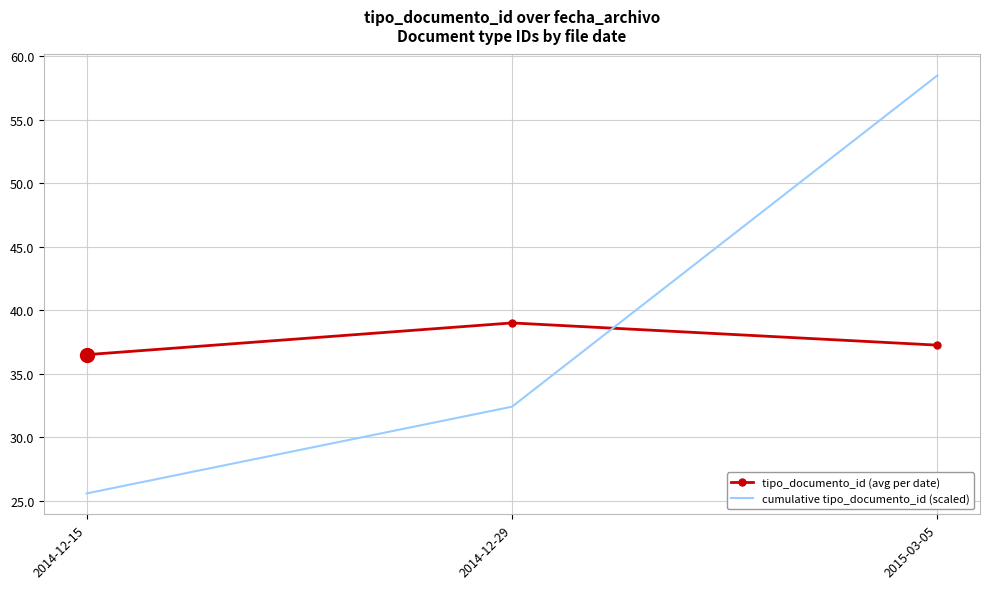

What is the spread (max minus min) of values at 2014-12-29?

6.6